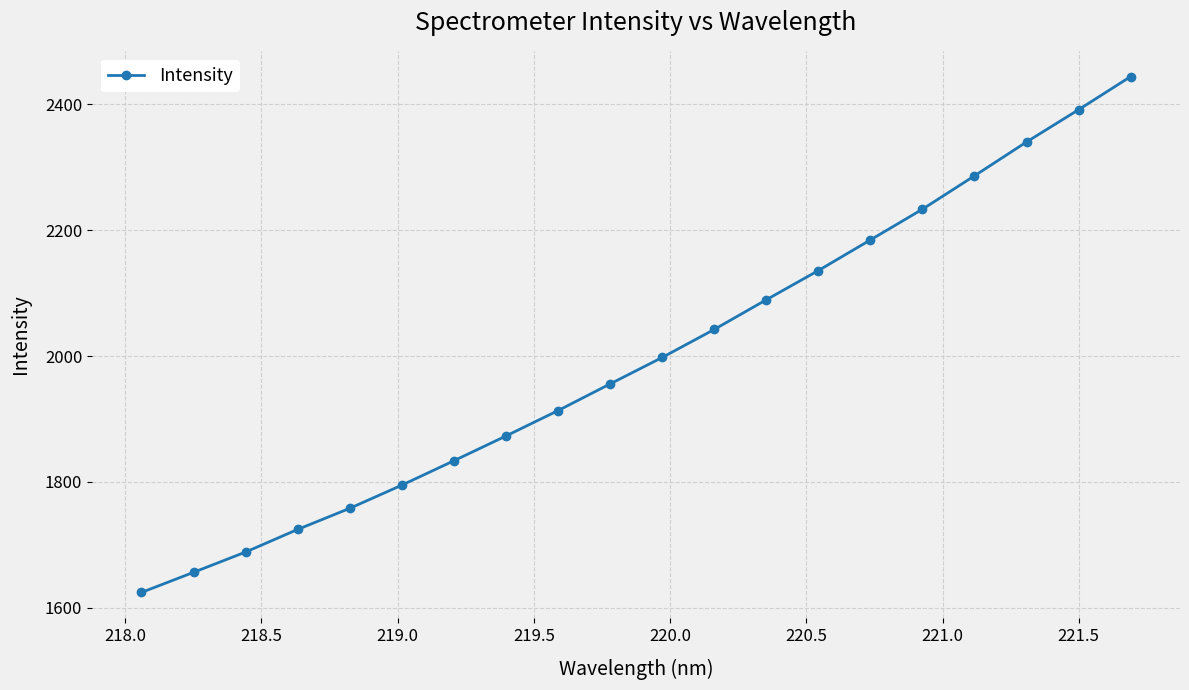

What is the greatest value displayed?

2444.3